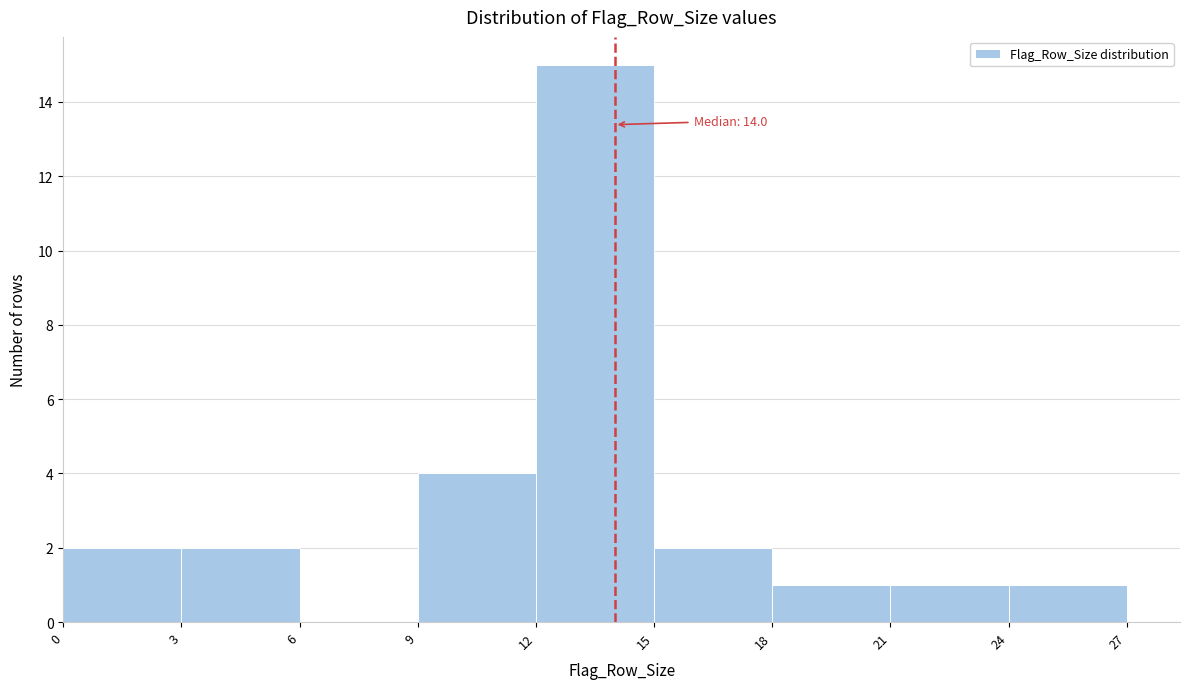

Over which range of the x-axis is the bar tallest?

12 to 15